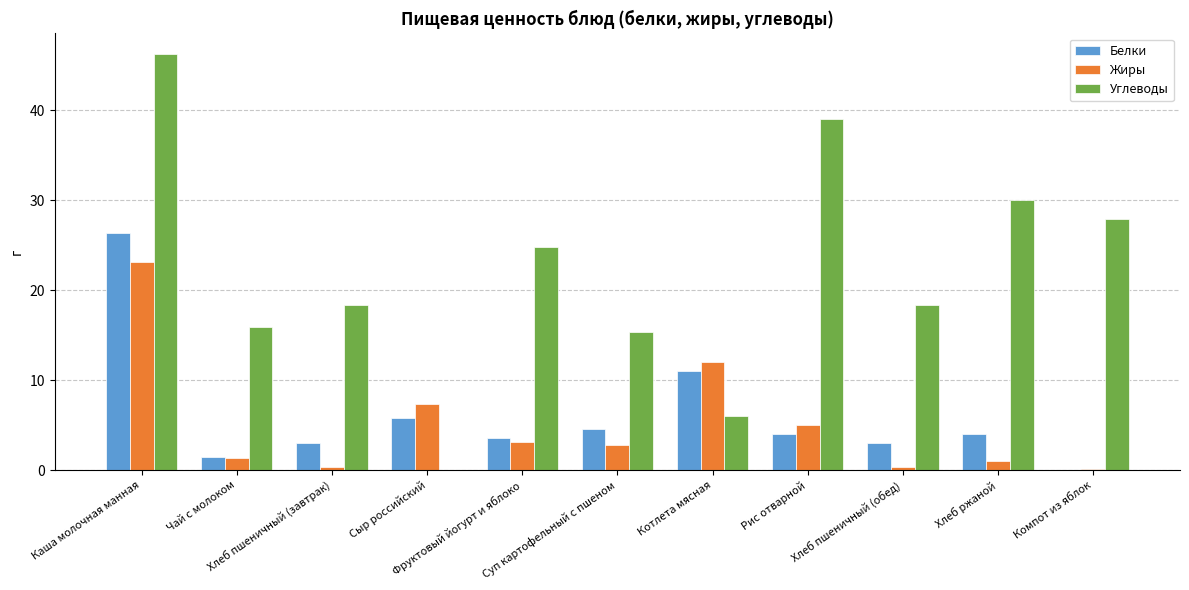

Where is Углеводы nearest to the value 23?

Фруктовый йогурт и яблоко